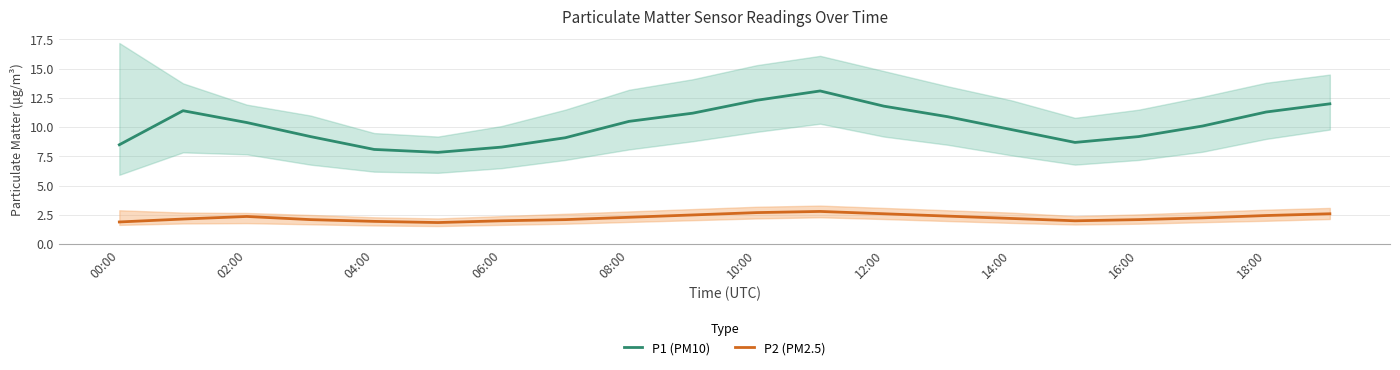

The value of P1 (PM10) at 16:00 is 9.2. True or false?

True